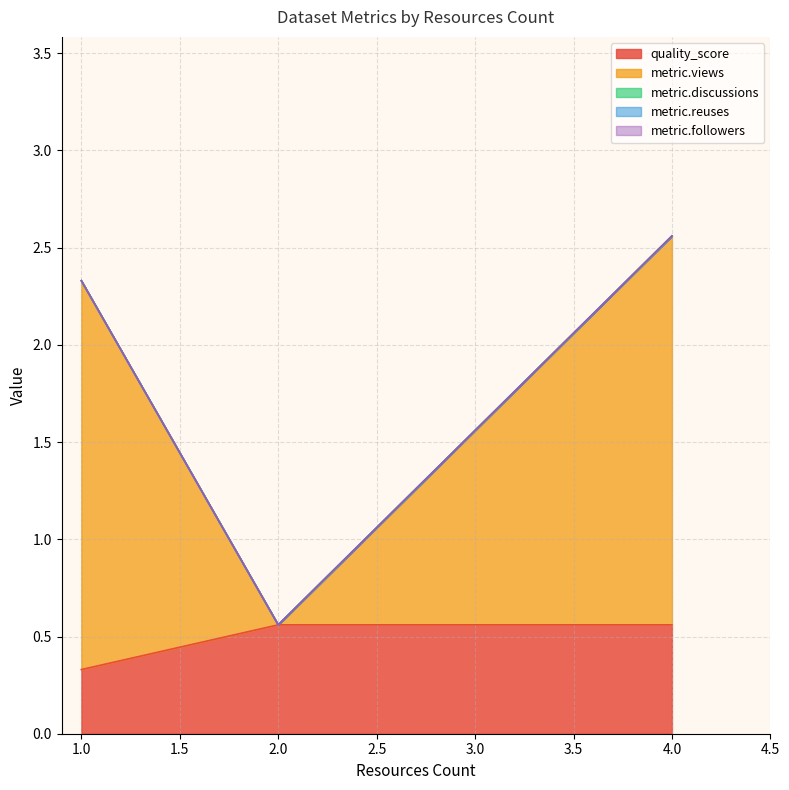

Between 1 and 2, which is larger?

2